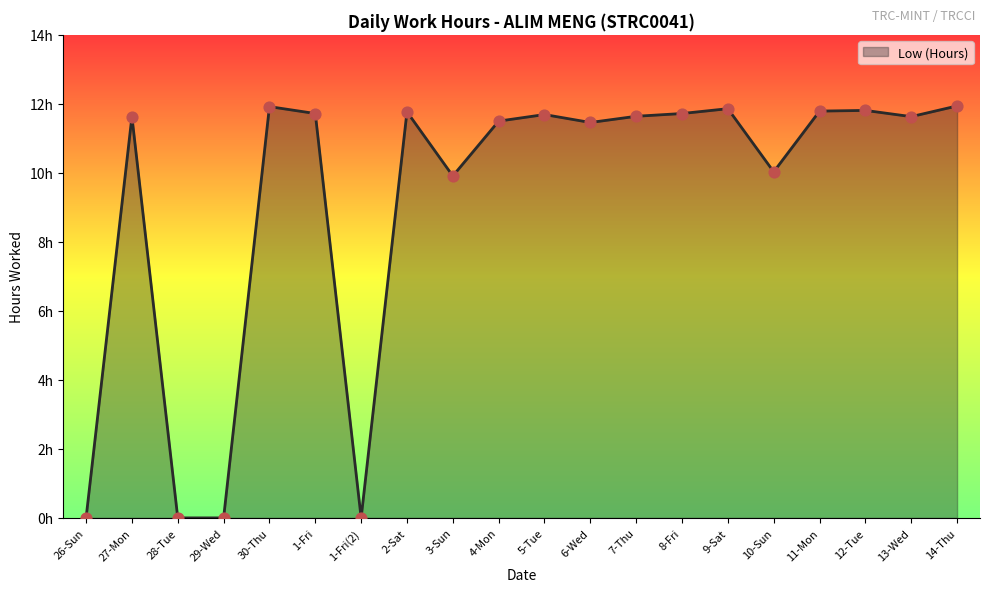

Is this an area chart (filled region under the line)?

Yes